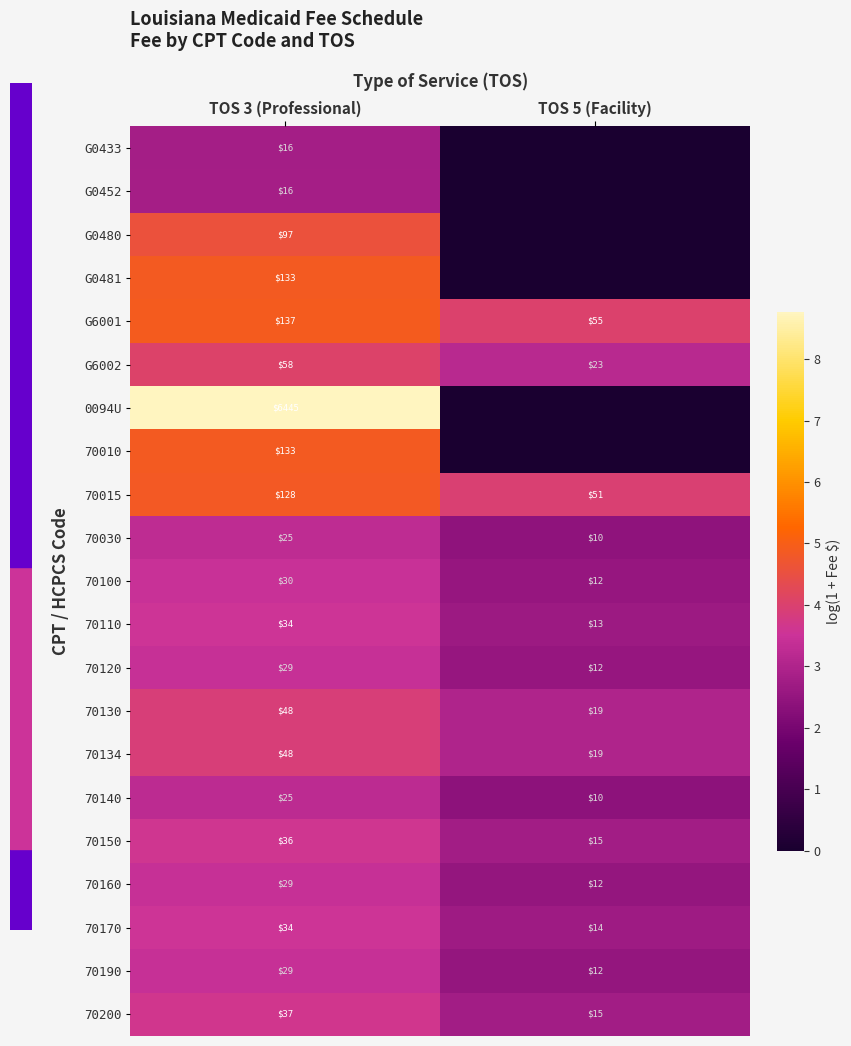

At how many categories does at least one series exceed 6?

1